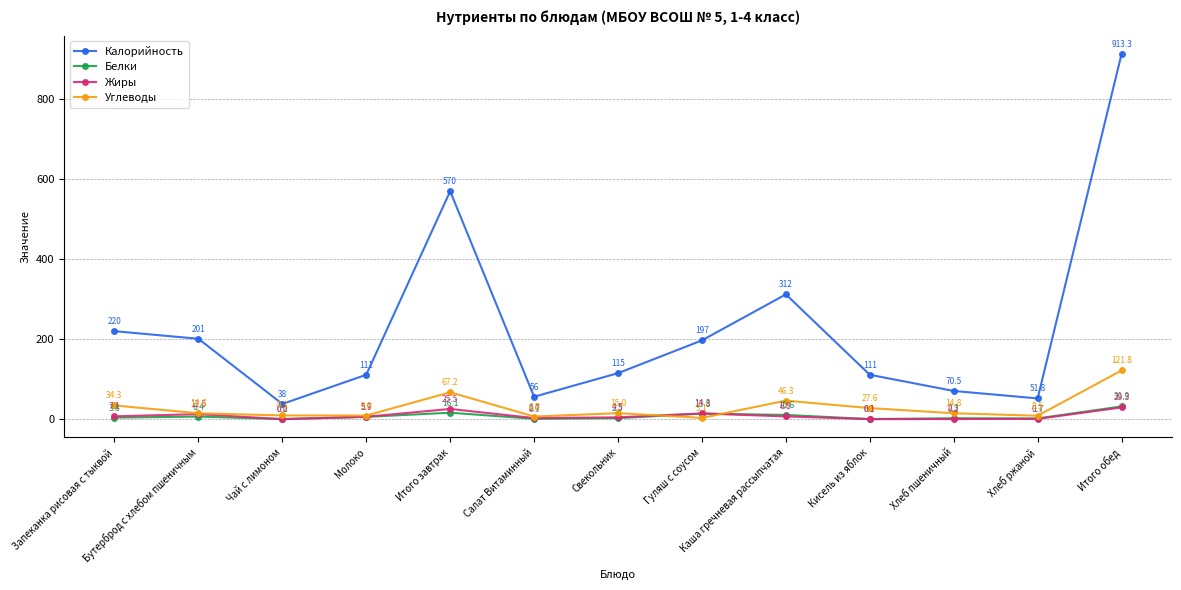

Where does the Калорийность series first go above 115?

Запеканка рисовая с тыквой